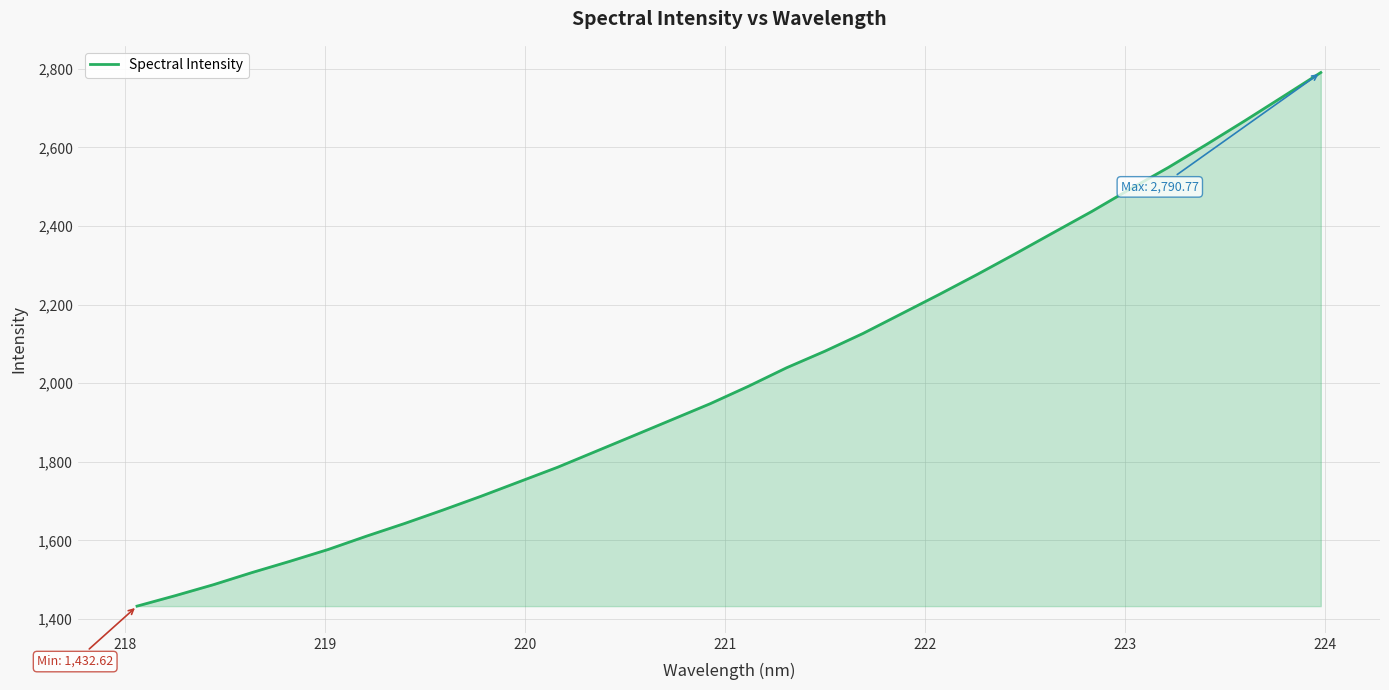

What is the maximum value shown in the chart?

2790.8